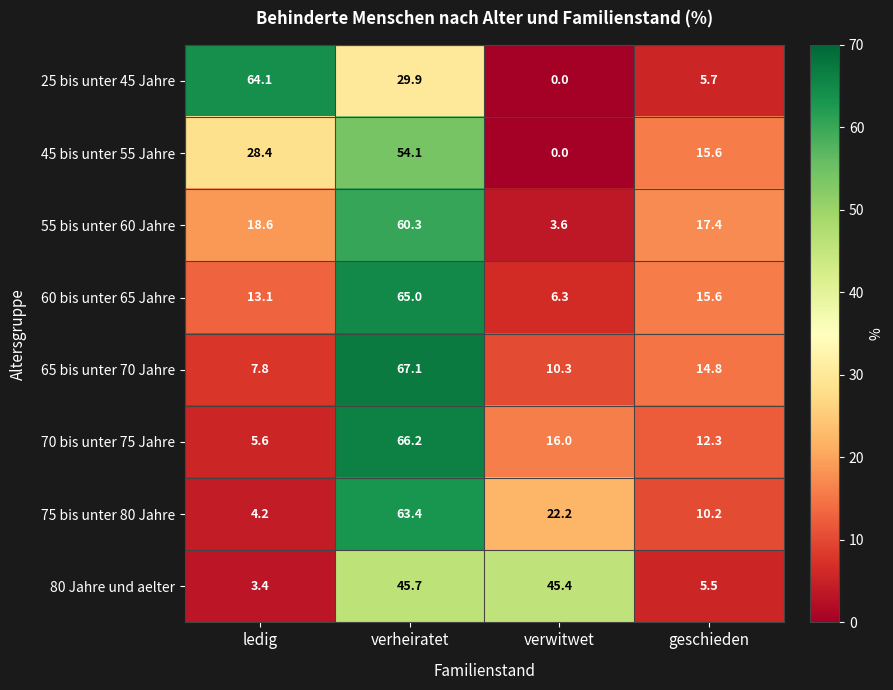

Which series has the largest range (max minus min)?

25 bis unter 45 Jahre